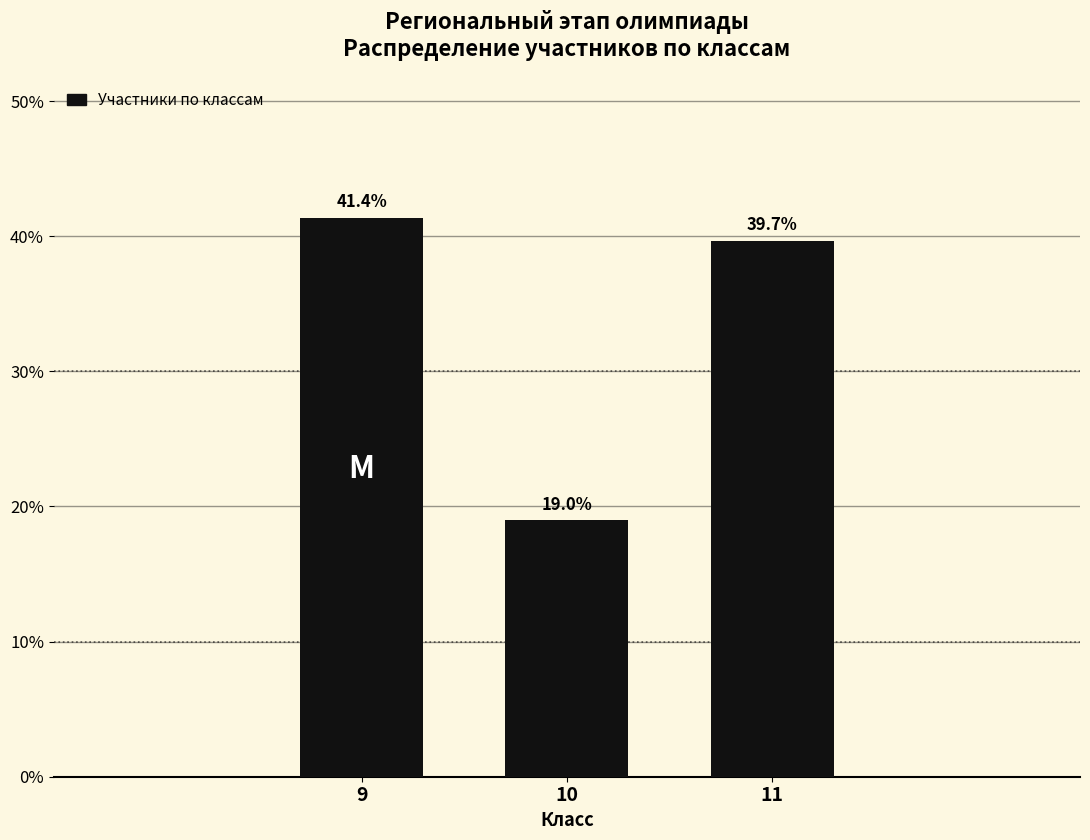

Reading left to right, list all the values displayed in this chart.

9=41.4	10=19.0	11=39.7